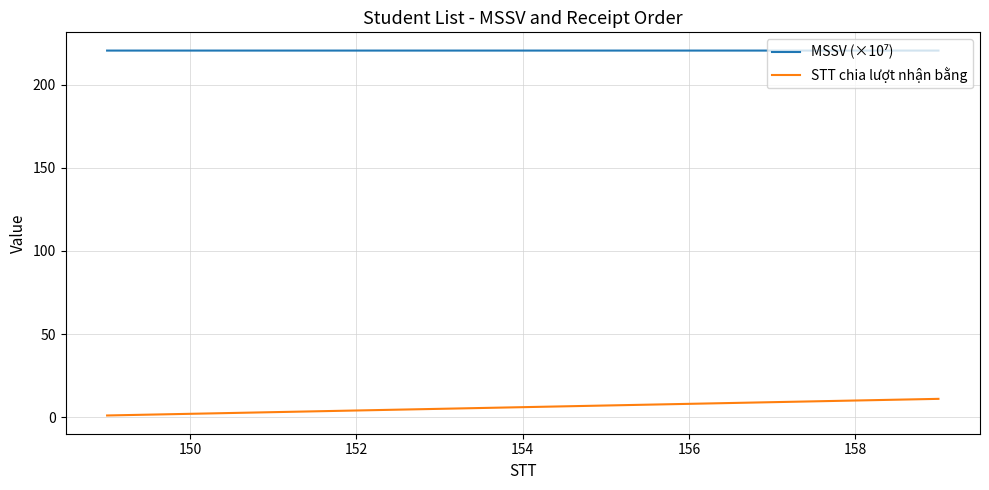

What is the difference between the maximum and minimum values in the STT chia lượt nhận bằng series?

10.0